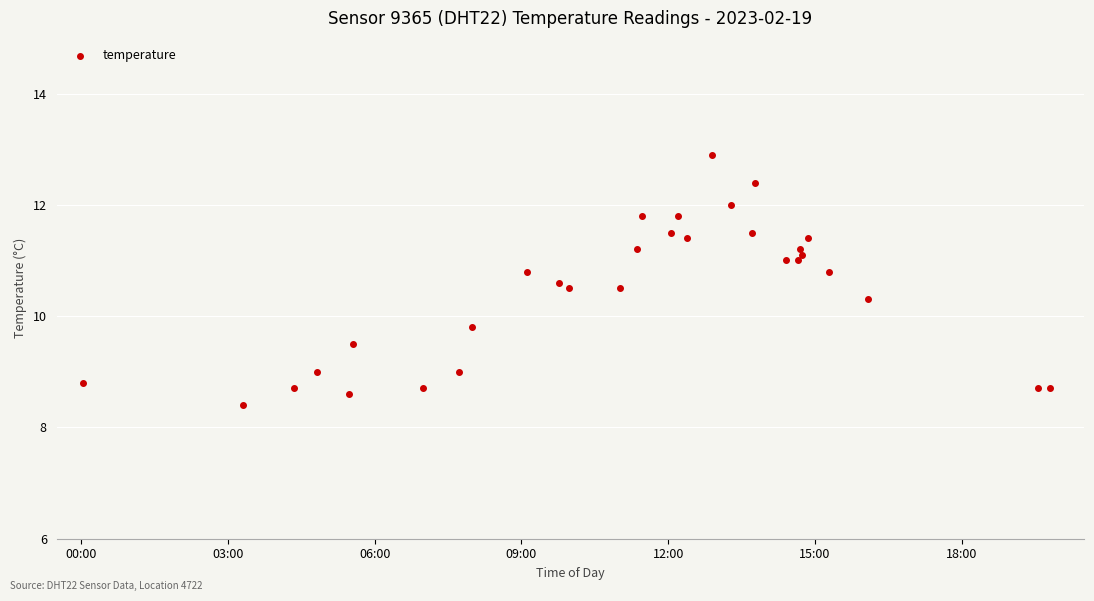

What Y value in the scatter plot is closest to 10?

9.8